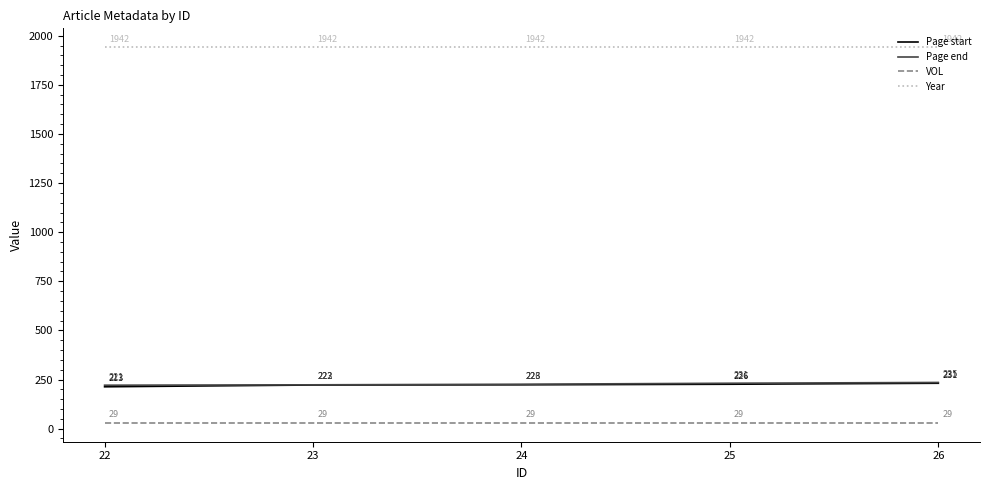

True or false: Page start and VOL cross at least once.

False